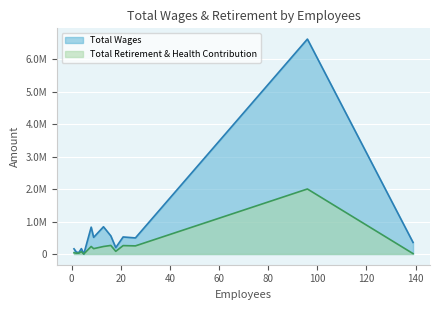

Does the chart display data point markers on the line(s)?

No